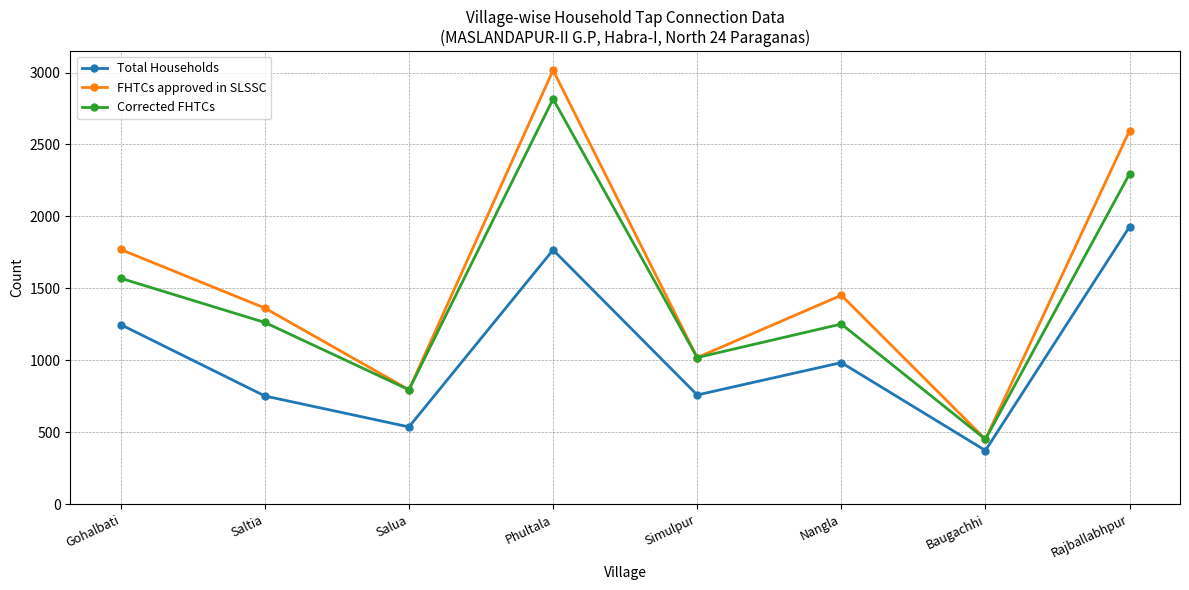

What is the total value across all series at Gohalbati?

4588